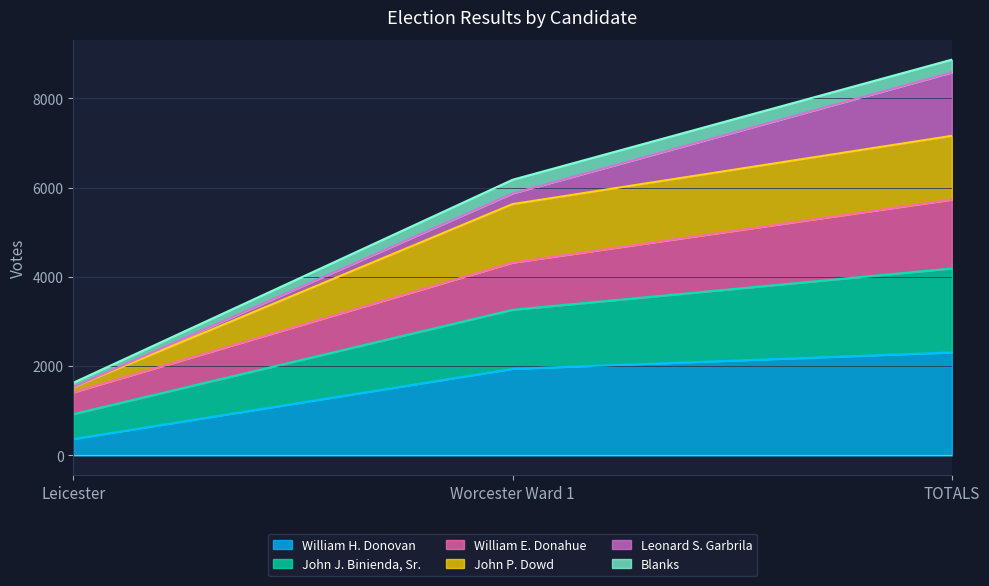

The value of William H. Donovan at Worcester Ward 1 is 1939. True or false?

True